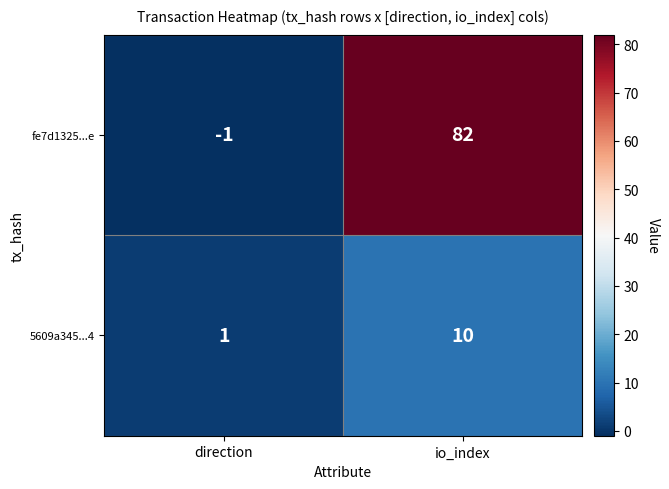

What is the minimum value shown in the chart?

-1